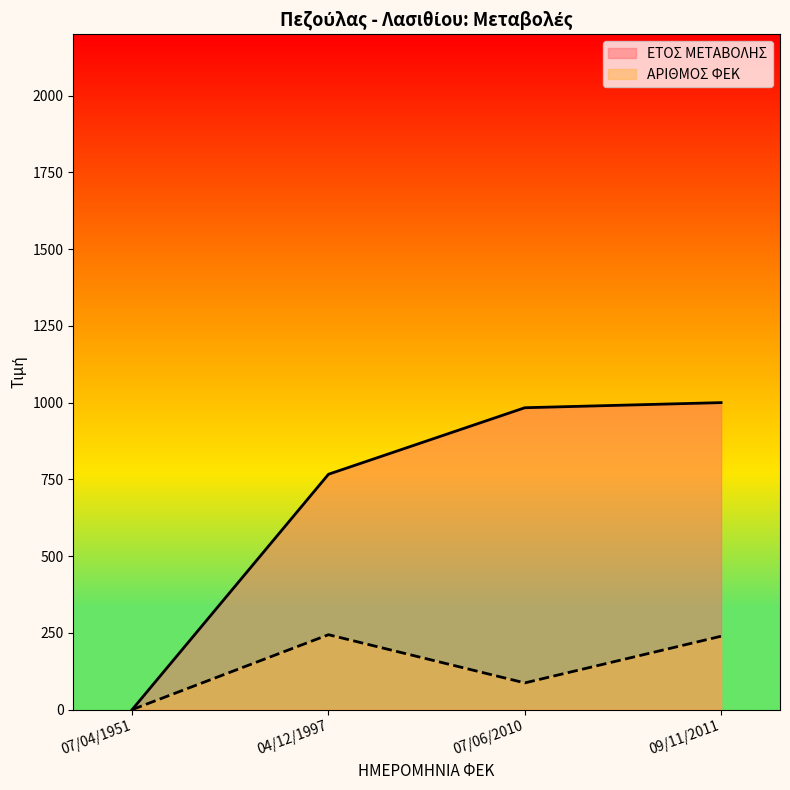

At which category does the chart reach its minimum across all series?

07/04/1951